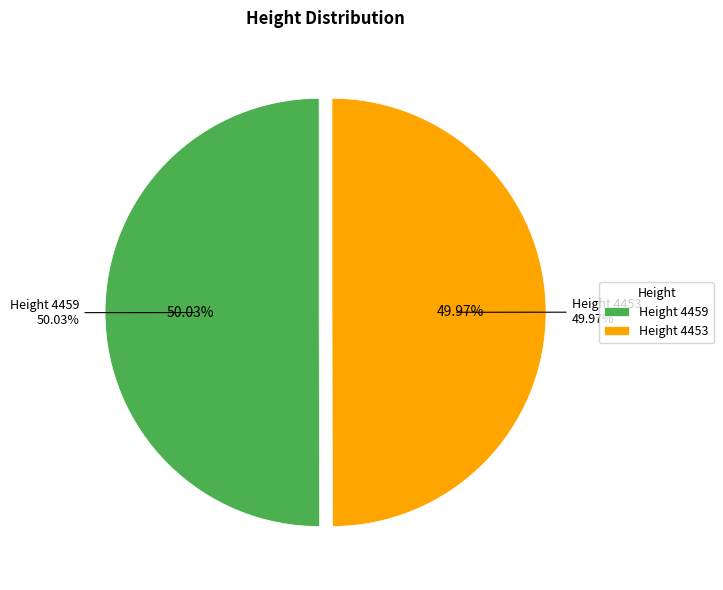

To the nearest percent, what is the combined percentage of 4459 and 4453?

100%